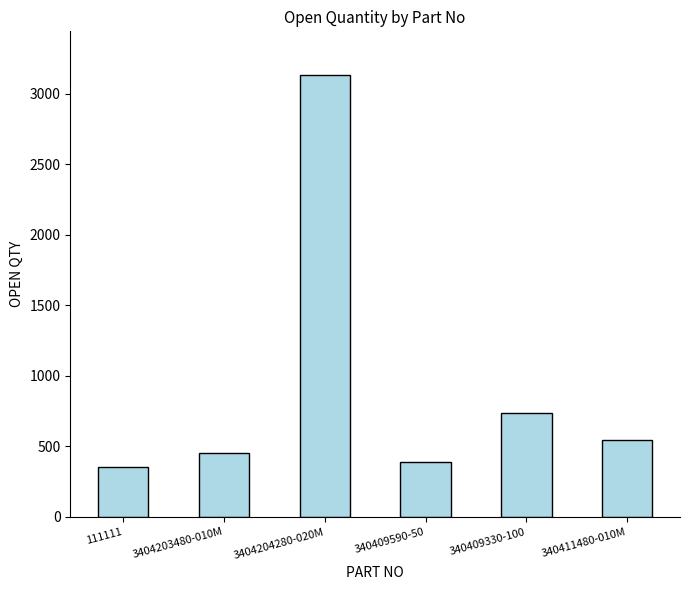

What is the difference between the second highest and second lowest values?

351